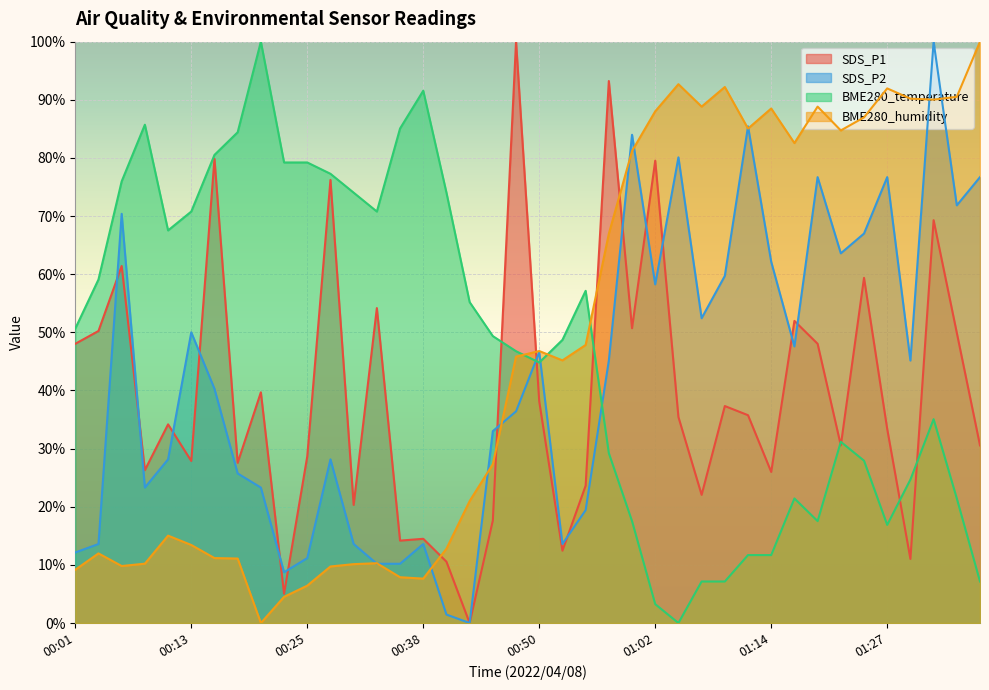

Reading left to right, what are all the values shown in this chart?

SDS_P1: 48.0	50.2	61.4	26.3	34.2	27.9	79.8	27.6	39.7	5.0	28.7	76.2	20.3	54.2	14.2	14.5	10.6	0.0	17.6	100.0	38.1	12.4	23.6	93.2	50.7	79.5	35.4	22.0	37.3	35.7	26.0	52.0	48.0	30.6	59.4	33.4	11.0	69.3	49.9	30.6
SDS_P2: 12.1	13.6	70.4	23.3	28.2	50.0	40.3	25.7	23.3	8.7	11.2	28.2	13.6	10.2	10.2	13.6	1.5	0.0	33.0	36.4	46.6	13.6	19.4	45.1	84.0	58.3	80.1	52.4	59.7	85.4	62.1	47.6	76.7	63.6	67.0	76.7	45.1	100.0	71.8	76.7
BME280_temperature: 50.6	59.1	76.0	85.7	67.5	70.8	80.5	84.4	100.0	79.2	79.2	77.3	74.0	70.8	85.1	91.6	74.0	55.2	49.4	46.8	44.8	48.7	57.1	29.2	17.5	3.2	0.0	7.1	7.1	11.7	11.7	21.4	17.5	31.2	27.9	16.9	24.7	35.1	21.4	7.1
BME280_humidity: 9.2	12.0	9.8	10.2	15.0	13.4	11.2	11.1	0.0	4.5	6.4	9.7	10.1	10.3	7.9	7.6	12.8	21.0	27.3	45.8	46.8	45.2	47.8	67.0	81.2	88.0	92.7	88.8	92.2	85.0	88.5	82.6	88.8	84.7	87.0	92.0	90.2	90.0	90.5	100.0